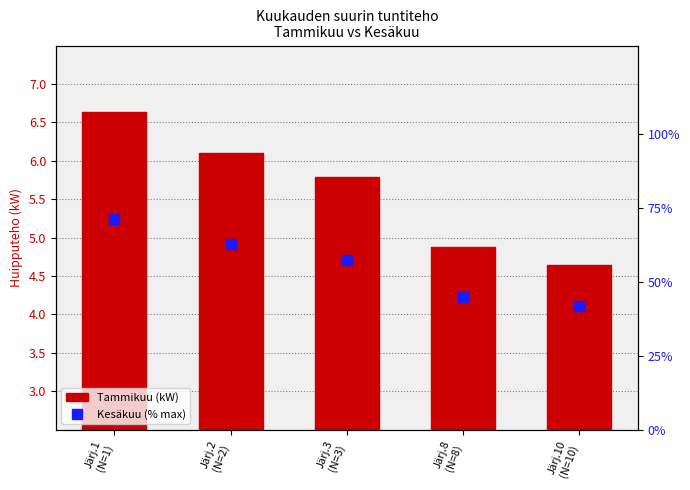

Which series contains the lowest Y value?

Tammikuu